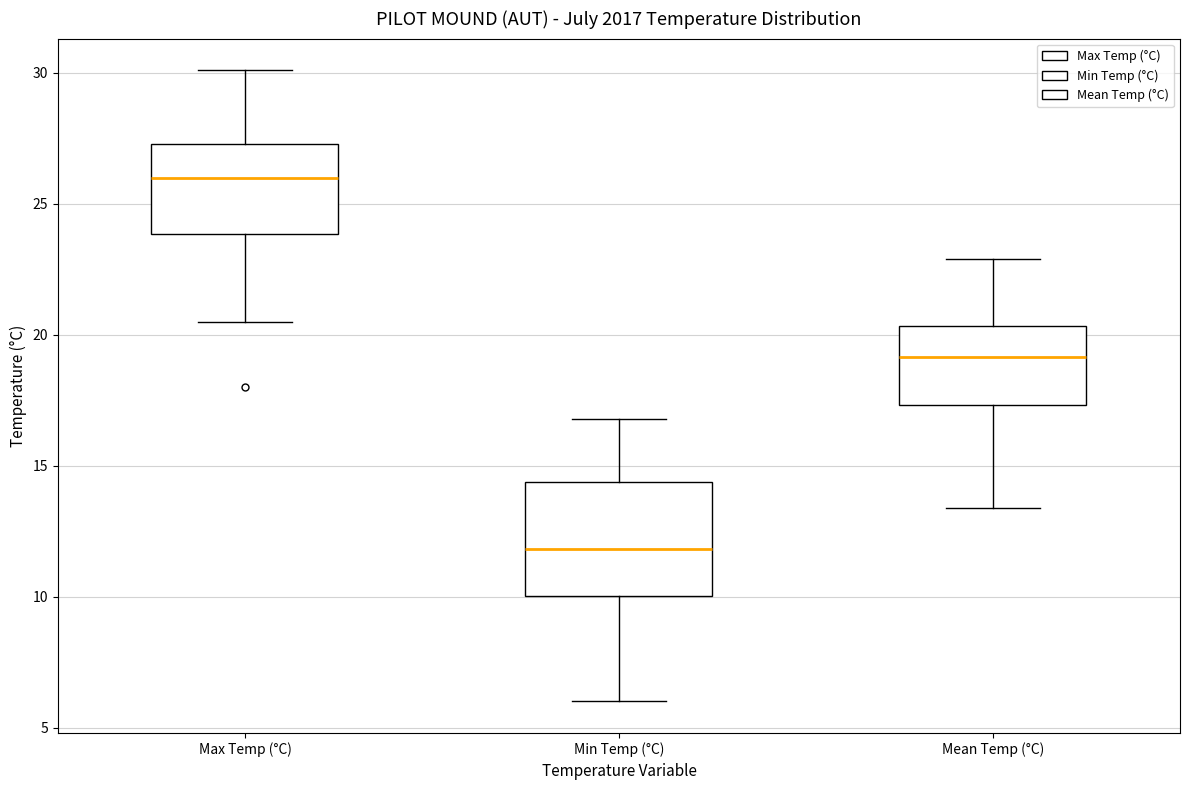

Comparing the boxes themselves (not the whiskers), which one is the tallest?

Min Temp (°C)